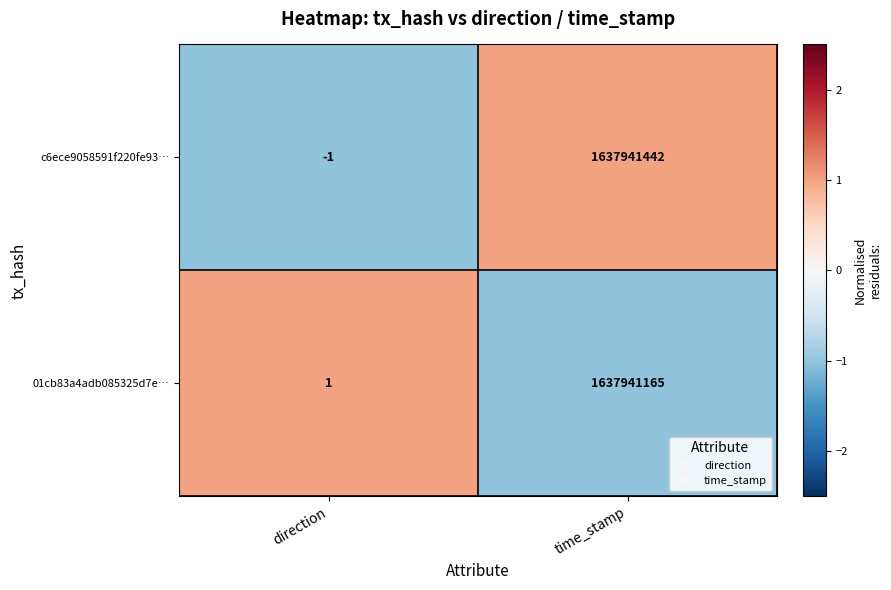

Reading right to left, what are all the values shown in this chart?

c6ece9058591f220fe93…: 1637941442	-1
01cb83a4adb085325d7e…: 1637941165	1